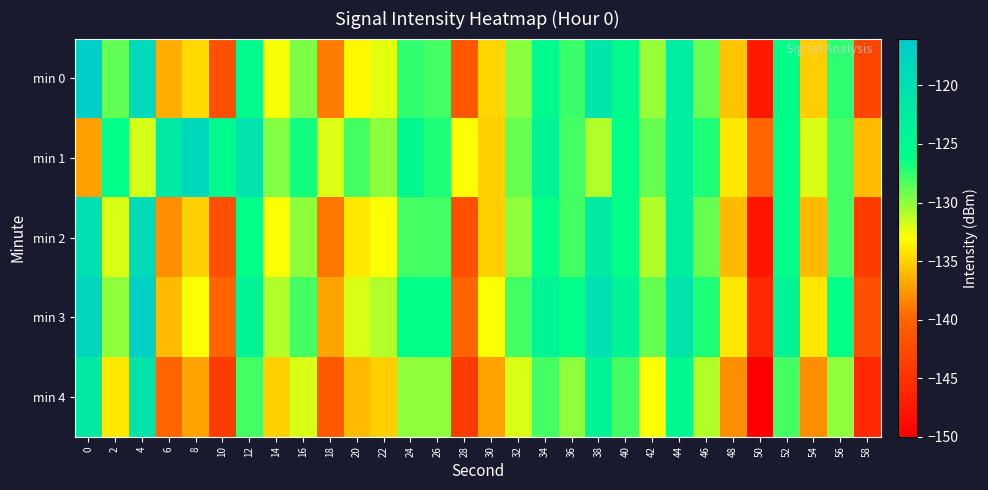

Reading left to right, extract all data points from this chart.

min 0: 0=-116.5	2=-128.8	4=-118.7	6=-136.6	8=-134.7	10=-142.0	12=-125.3	14=-132.8	16=-129.5	18=-138.7	20=-133.4	22=-132.3	24=-127.5	26=-128.0	28=-141.3	30=-134.8	32=-129.8	34=-125.4	36=-127.7	38=-121.2	40=-125.6	42=-130.2	44=-122.6	46=-128.9	48=-135.5	50=-147.5	52=-125.9	54=-135.2	56=-127.4	58=-143.1
min 1: 0=-137.2	2=-126.0	4=-131.9	6=-122.0	8=-118.6	10=-125.4	12=-120.7	14=-129.8	16=-126.7	18=-132.1	20=-128.0	22=-130.0	24=-125.0	26=-127.0	28=-133.0	30=-135.0	32=-129.0	34=-124.0	36=-128.0	38=-131.0	40=-126.0	42=-129.0	44=-123.0	46=-127.0	48=-134.0	50=-140.0	52=-126.0	54=-132.0	56=-128.0	58=-136.0
min 2: 0=-120.0	2=-132.0	4=-119.0	6=-138.0	8=-135.0	10=-142.0	12=-126.0	14=-133.0	16=-130.0	18=-139.0	20=-134.0	22=-133.0	24=-128.0	26=-128.0	28=-142.0	30=-135.0	32=-130.0	34=-126.0	36=-128.0	38=-122.0	40=-126.0	42=-131.0	44=-123.0	46=-129.0	48=-136.0	50=-148.0	52=-126.0	54=-136.0	56=-128.0	58=-144.0
min 3: 0=-118.0	2=-130.0	4=-117.0	6=-136.0	8=-133.0	10=-140.0	12=-124.0	14=-131.0	16=-128.0	18=-137.0	20=-132.0	22=-131.0	24=-126.0	26=-126.0	28=-140.0	30=-133.0	32=-128.0	34=-124.0	36=-126.0	38=-120.0	40=-124.0	42=-129.0	44=-121.0	46=-127.0	48=-134.0	50=-146.0	52=-124.0	54=-134.0	56=-126.0	58=-142.0
min 4: 0=-122.0	2=-134.0	4=-121.0	6=-140.0	8=-137.0	10=-144.0	12=-128.0	14=-135.0	16=-132.0	18=-141.0	20=-136.0	22=-135.0	24=-130.0	26=-130.0	28=-144.0	30=-137.0	32=-132.0	34=-128.0	36=-130.0	38=-124.0	40=-128.0	42=-133.0	44=-125.0	46=-131.0	48=-138.0	50=-150.0	52=-128.0	54=-138.0	56=-130.0	58=-146.0